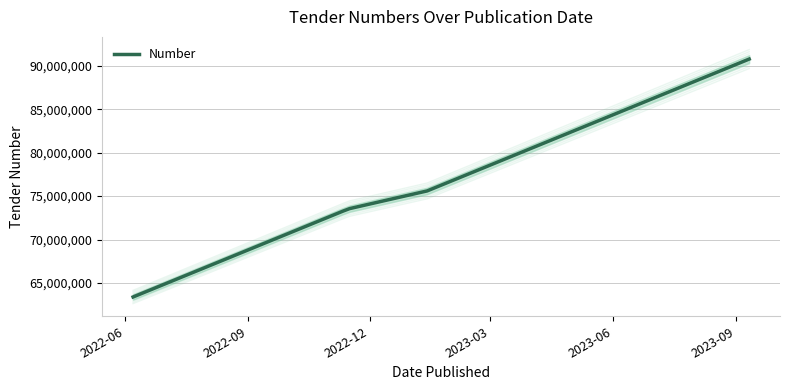

What is the maximum value for Number?

90770111